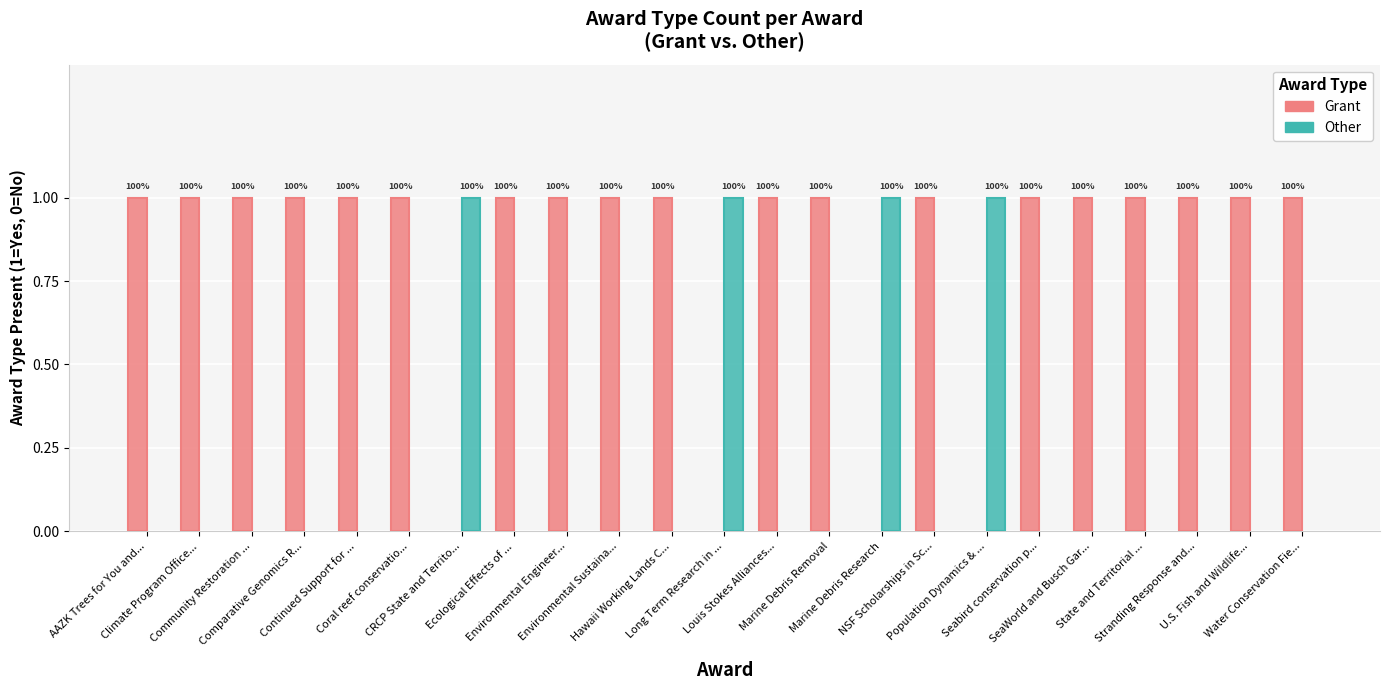

What value does the Grant series have at Ecological Effects of ...?

1